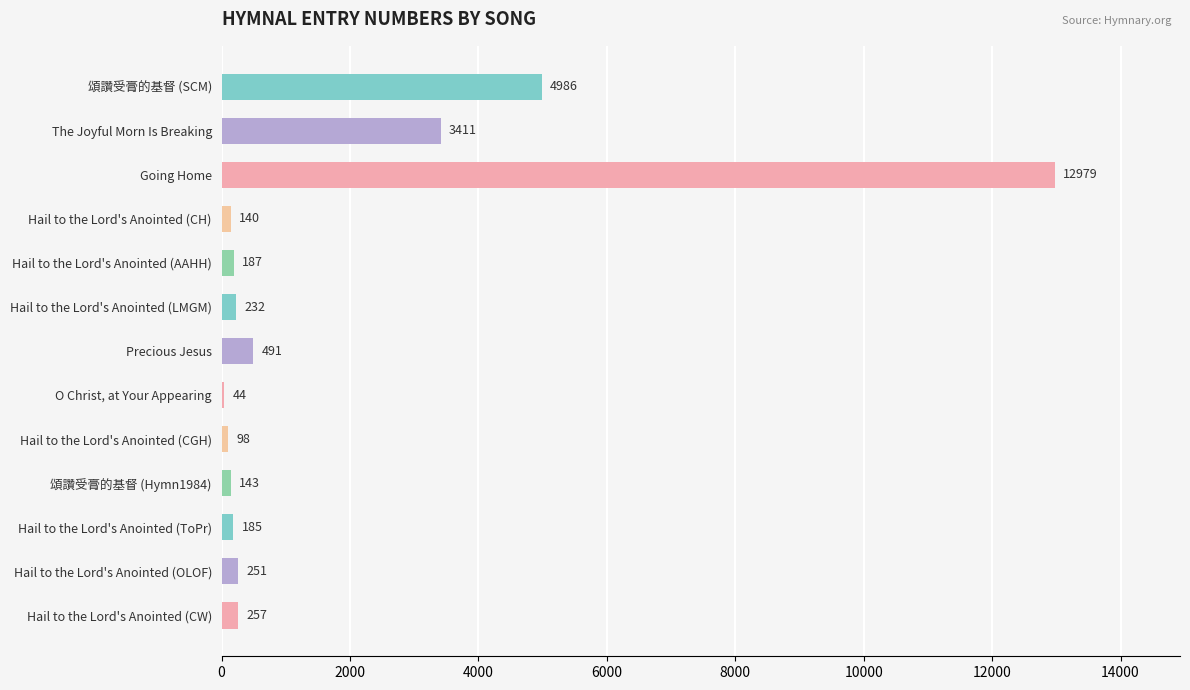

Reading top to bottom, transcribe all the data shown in this chart.

頌讚受膏的基督 (SCM)=4986	The Joyful Morn Is Breaking=3411	Going Home=12979	Hail to the Lord's Anointed (CH)=140	Hail to the Lord's Anointed (AAHH)=187	Hail to the Lord's Anointed (LMGM)=232	Precious Jesus=491	O Christ, at Your Appearing=44	Hail to the Lord's Anointed (CGH)=98	頌讚受膏的基督 (Hymn1984)=143	Hail to the Lord's Anointed (ToPr)=185	Hail to the Lord's Anointed (OLOF)=251	Hail to the Lord's Anointed (CW)=257